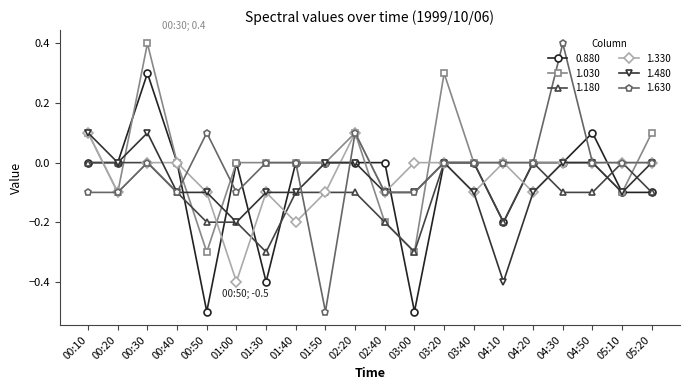

What is the total value across all series at 05:20?

-0.1